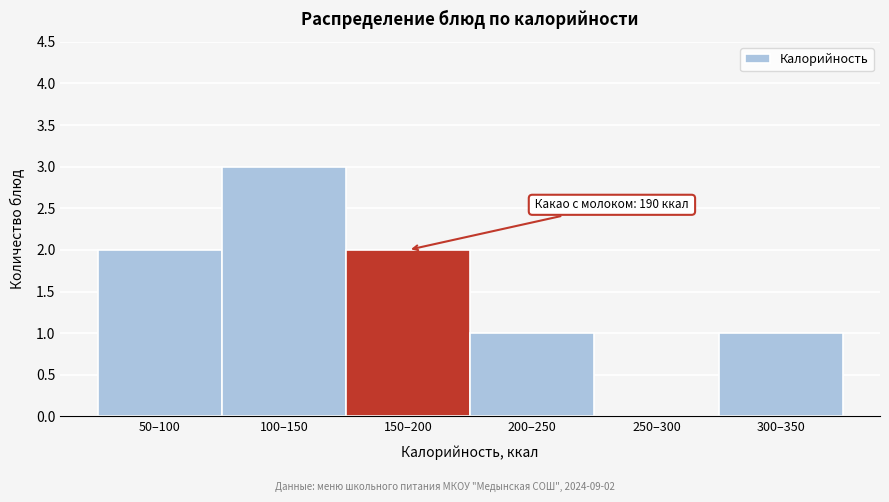

Reading right to left, transcribe all the data shown in this chart.

300–350=1	250–300=0	200–250=1	150–200=2	100–150=3	50–100=2